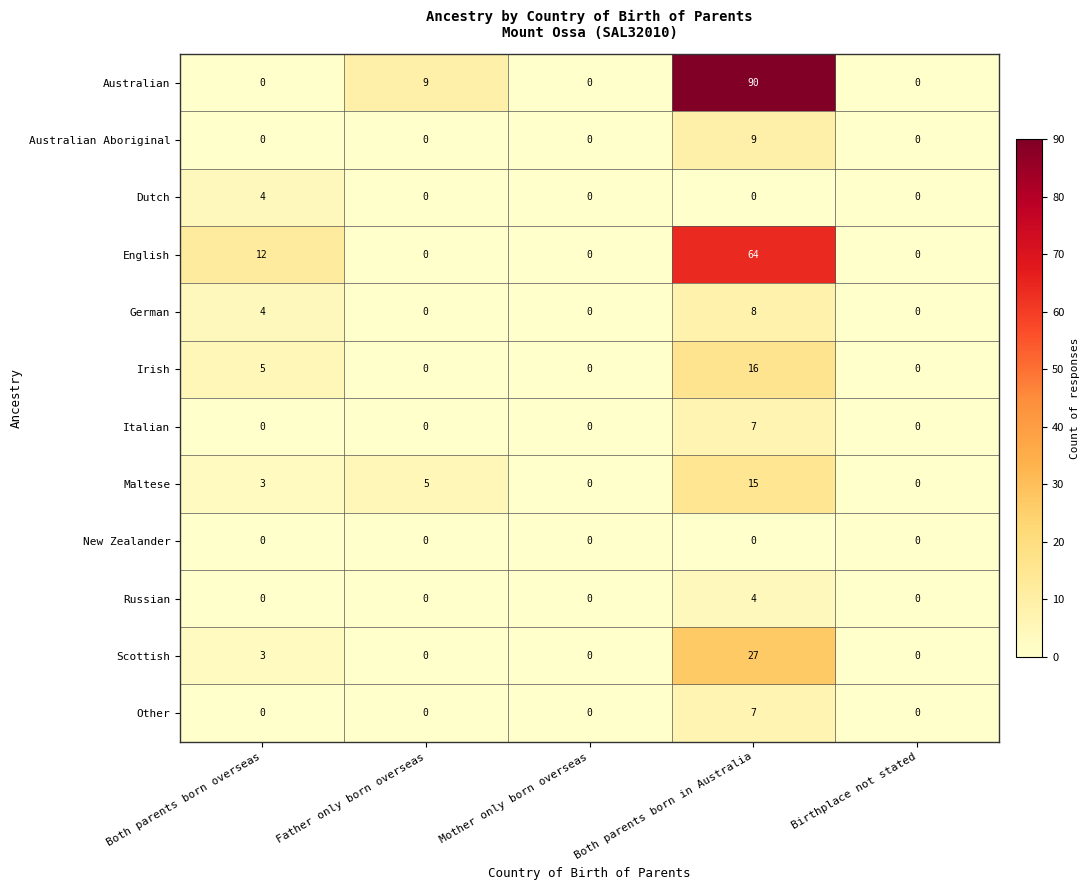

At which label does English reach its peak?

Both parents born in Australia